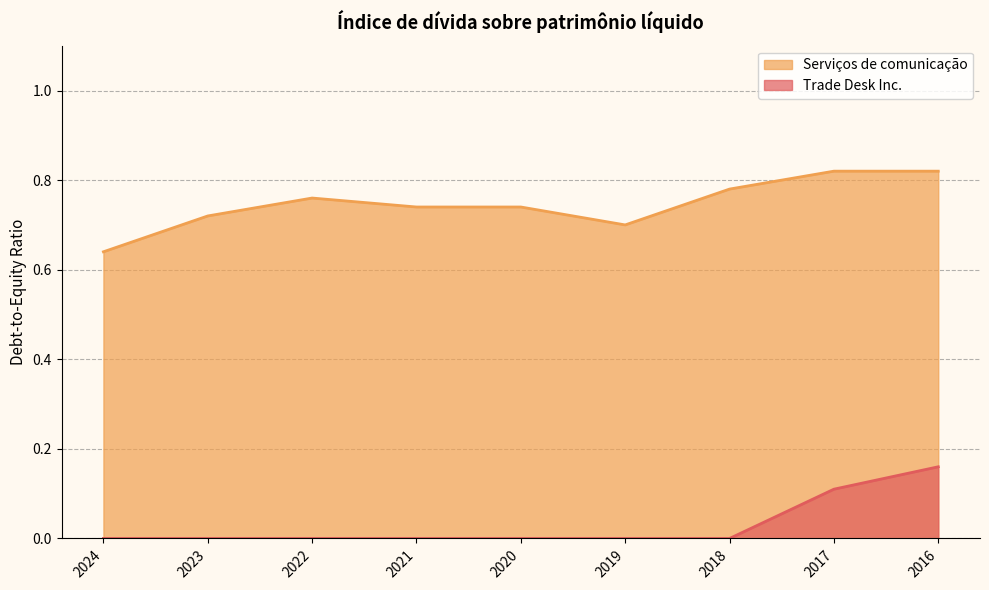

What is the approximate value of Serviços de comunicação at 2016?

0.8